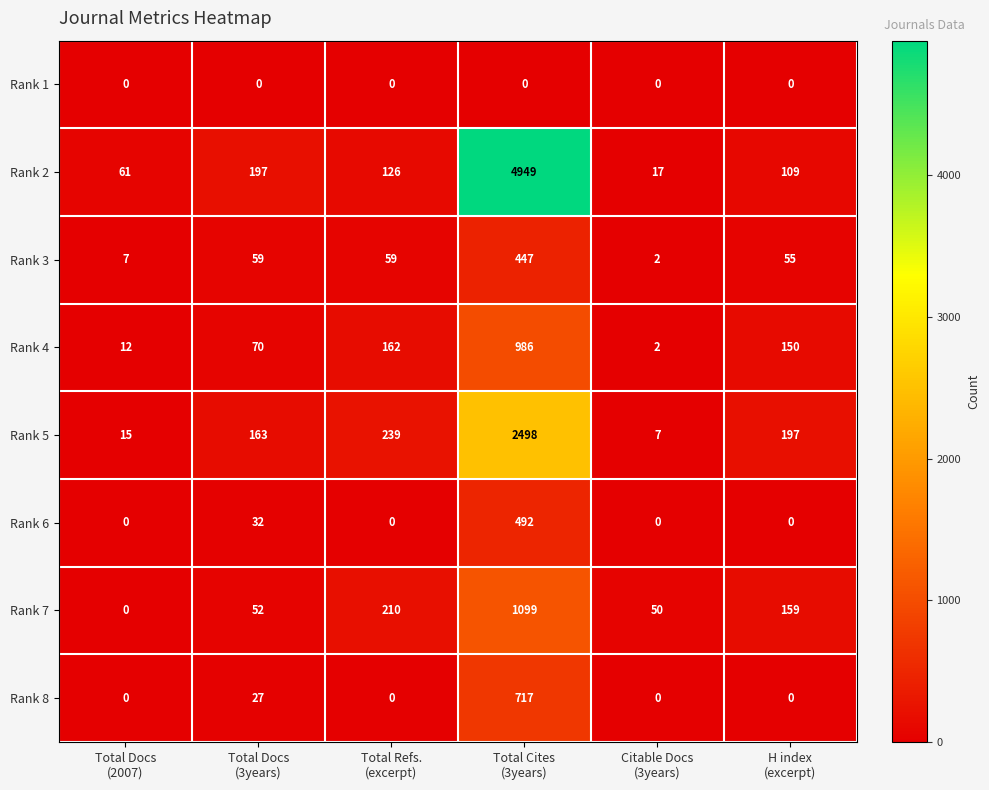

What is the total value across all series at Citable Docs
(3years)?

78